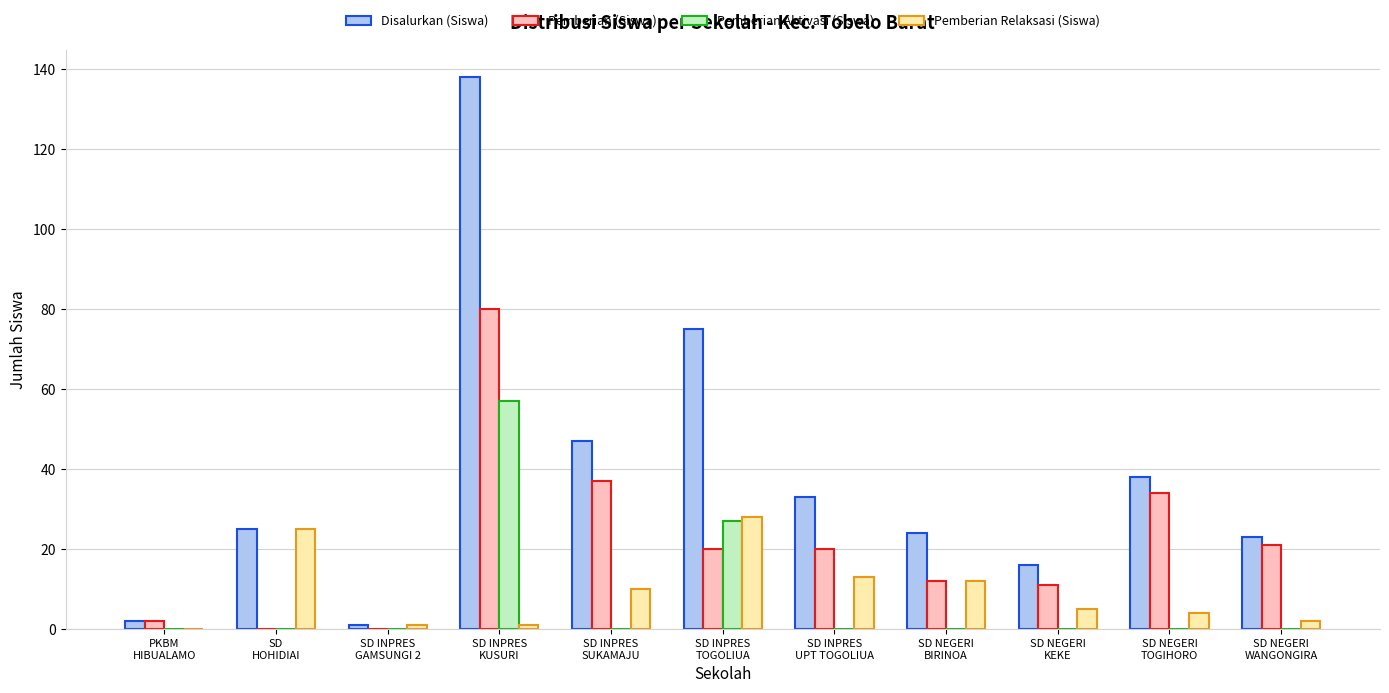

Reading left to right, extract all data points from this chart.

Disalurkan (Siswa): PKBM
HIBUALAMO=2	SD
HOHIDIAI=25	SD INPRES
GAMSUNGI 2=1	SD INPRES
KUSURI=138	SD INPRES
SUKAMAJU=47	SD INPRES
TOGOLIUA=75	SD INPRES
UPT TOGOLIUA=33	SD NEGERI
BIRINOA=24	SD NEGERI
KEKE=16	SD NEGERI
TOGIHORO=38	SD NEGERI
WANGONGIRA=23
Pemberian (Siswa): PKBM
HIBUALAMO=2	SD
HOHIDIAI=0	SD INPRES
GAMSUNGI 2=0	SD INPRES
KUSURI=80	SD INPRES
SUKAMAJU=37	SD INPRES
TOGOLIUA=20	SD INPRES
UPT TOGOLIUA=20	SD NEGERI
BIRINOA=12	SD NEGERI
KEKE=11	SD NEGERI
TOGIHORO=34	SD NEGERI
WANGONGIRA=21
Pemberian Aktivasi (Siswa): PKBM
HIBUALAMO=0	SD
HOHIDIAI=0	SD INPRES
GAMSUNGI 2=0	SD INPRES
KUSURI=57	SD INPRES
SUKAMAJU=0	SD INPRES
TOGOLIUA=27	SD INPRES
UPT TOGOLIUA=0	SD NEGERI
BIRINOA=0	SD NEGERI
KEKE=0	SD NEGERI
TOGIHORO=0	SD NEGERI
WANGONGIRA=0
Pemberian Relaksasi (Siswa): PKBM
HIBUALAMO=0	SD
HOHIDIAI=25	SD INPRES
GAMSUNGI 2=1	SD INPRES
KUSURI=1	SD INPRES
SUKAMAJU=10	SD INPRES
TOGOLIUA=28	SD INPRES
UPT TOGOLIUA=13	SD NEGERI
BIRINOA=12	SD NEGERI
KEKE=5	SD NEGERI
TOGIHORO=4	SD NEGERI
WANGONGIRA=2